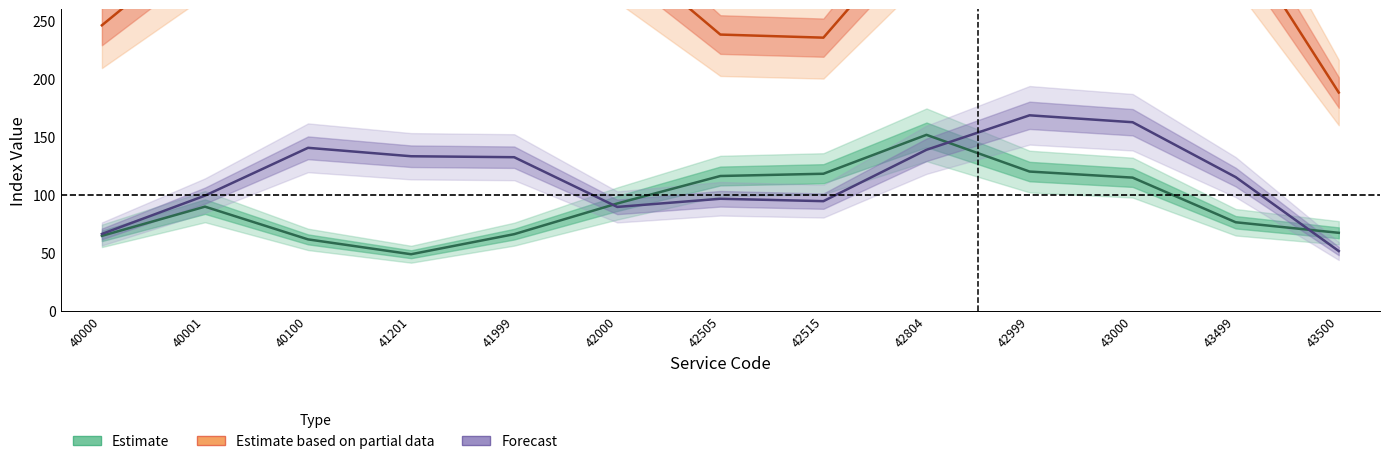

What is the value of the Estimate based on partial data point at the 3rd from the left?

364.7